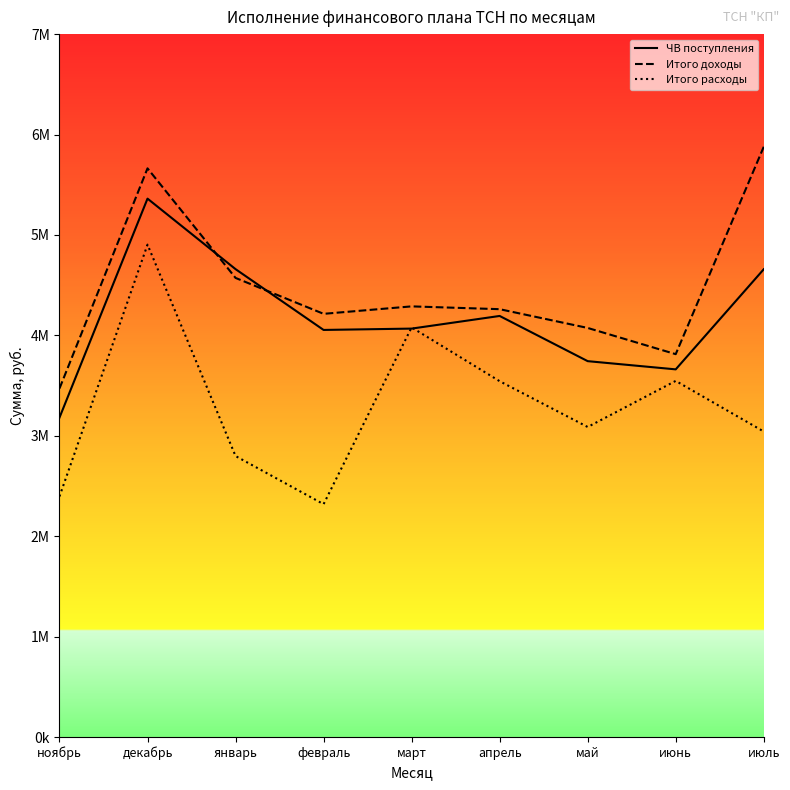

Reading right to left, extract all data points from this chart.

ЧВ поступления: июль=4658380.0	июнь=3661414.0	май=3743185.0	апрель=4193272.0	март=4067372.1	февраль=4053997.0	январь=4659497.0	декабрь=5361747.4	ноябрь=3181088.0
Итого доходы: июль=5878048.0	июнь=3812795.0	май=4073916.0	апрель=4260703.0	март=4288650.1	февраль=4214425.9	январь=4572045.8	декабрь=5663213.3	ноябрь=3470709.0
Итого расходы: июль=3042500.0	июнь=3546620.0	май=3087588.0	апрель=3543577.0	март=4079355.0	февраль=2318915.0	январь=2798349.0	декабрь=4903578.3	ноябрь=2395789.5